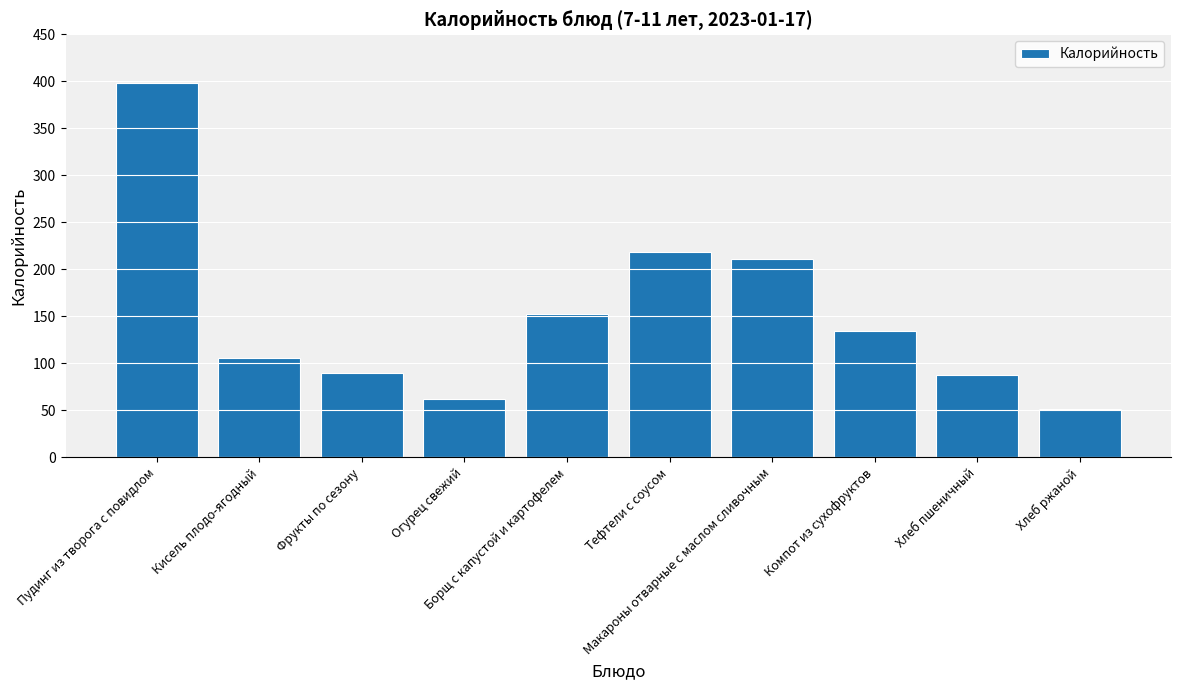

How many data points are less than 134?

5